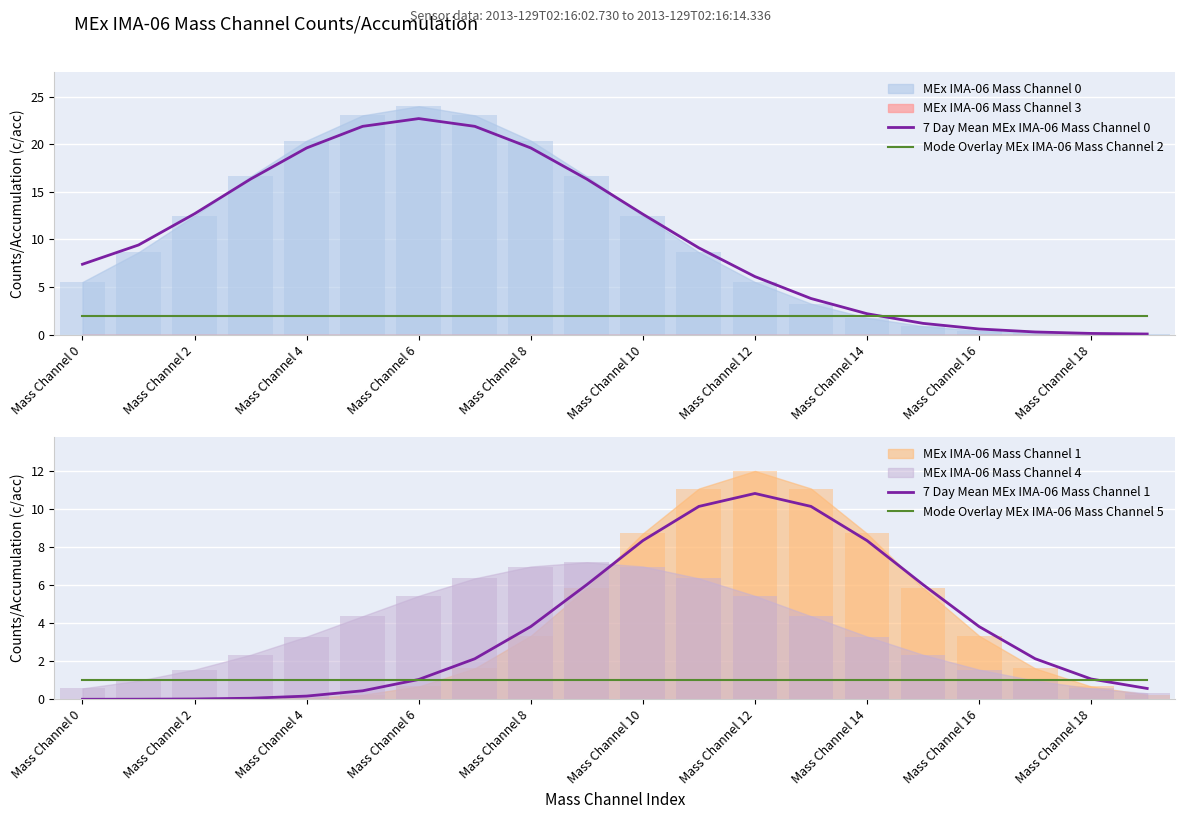

What is the maximum value for 7 Day Mean MEx IMA-06 Mass Channel 0?

22.7